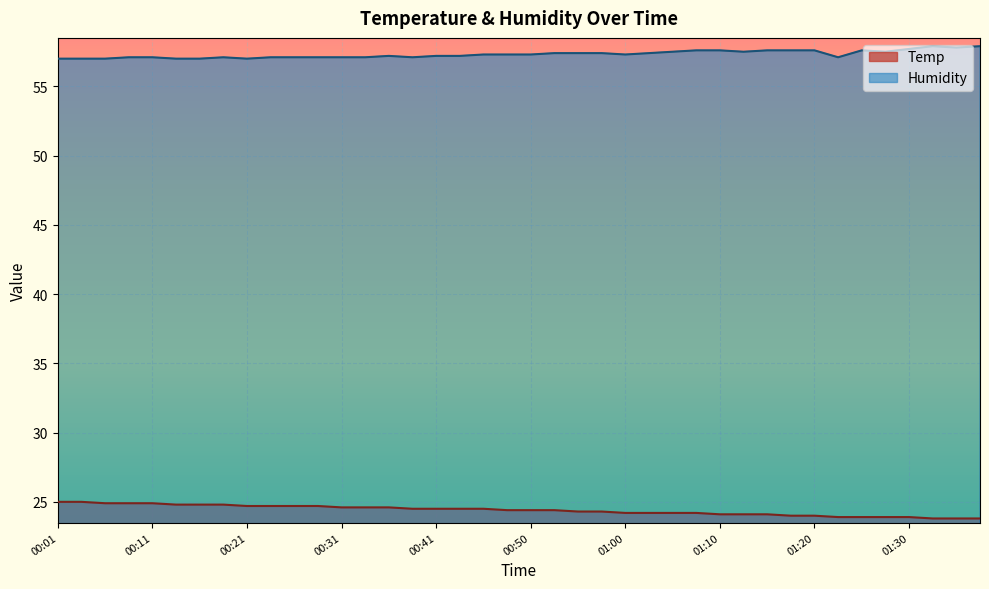

What is the difference between the maximum and minimum values in the Temp series?

1.2